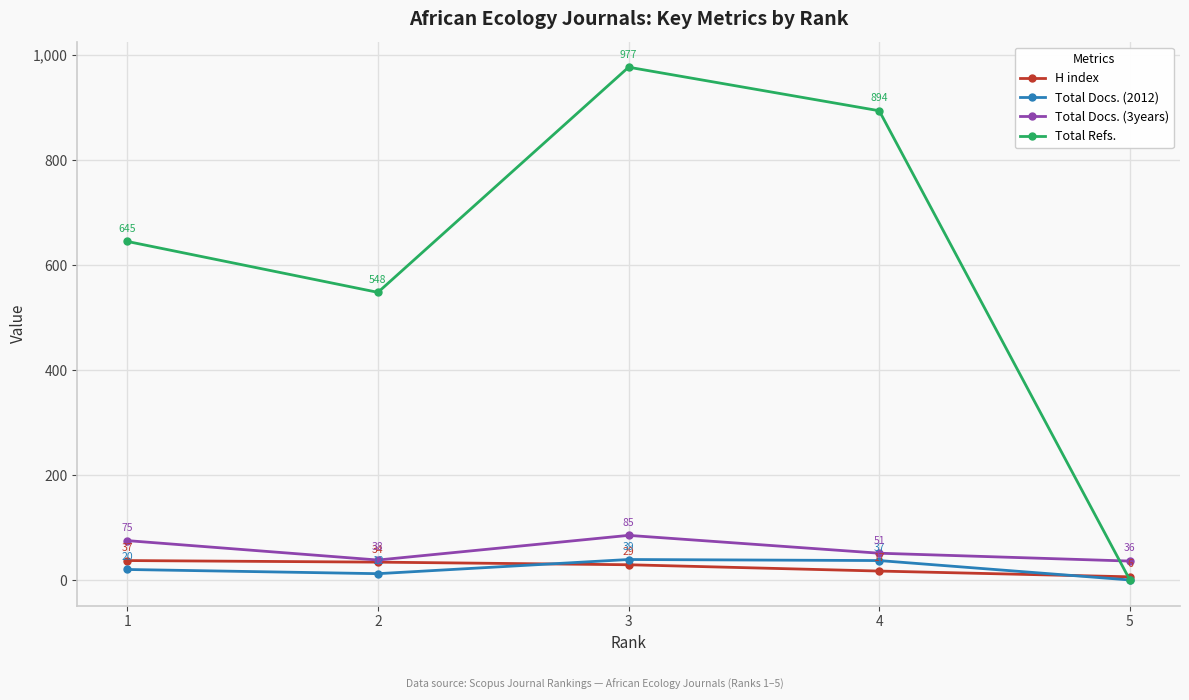

Reading left to right, what are all the values shown in this chart?

H index: 37	34	29	17	6
Total Docs. (2012): 20	12	39	37	0
Total Docs. (3years): 75	38	85	51	36
Total Refs.: 645	548	977	894	0